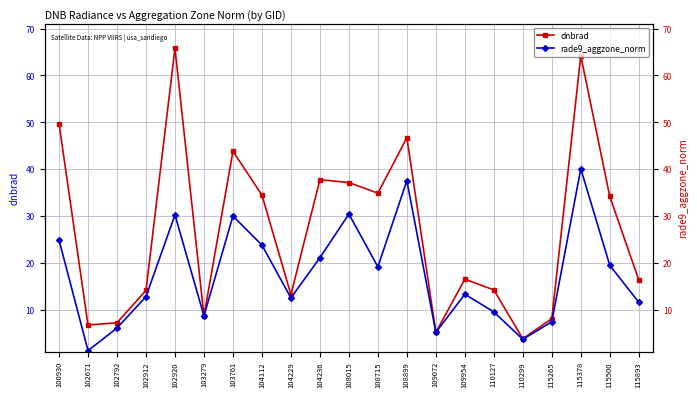

True or false: rade9_aggzone_norm has more than 1 interior local peaks.

True